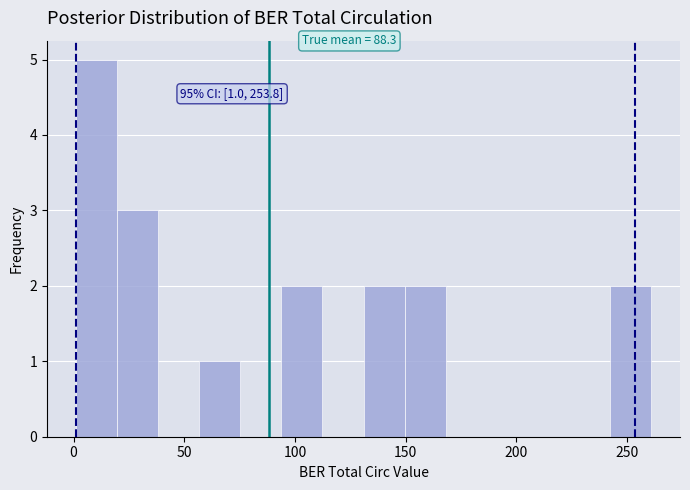

Around what value on the x-axis is the tallest bar? Give the approximate position of its centre, as read against the axis.

10